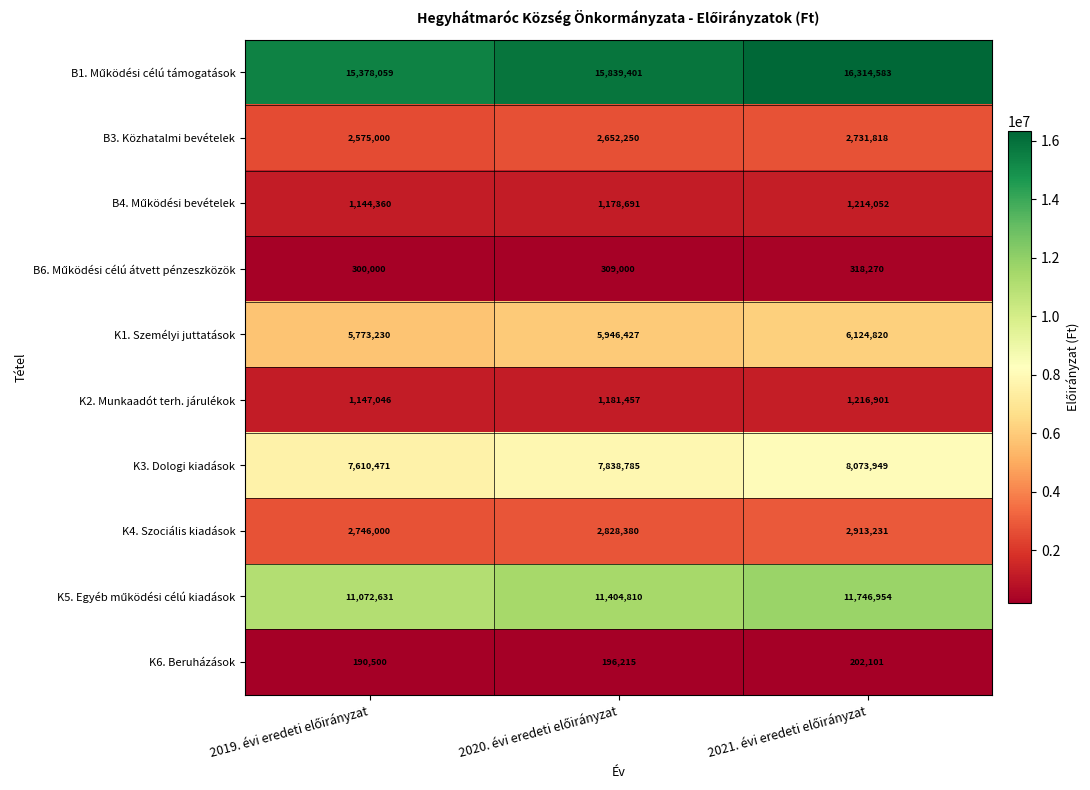

What is the difference between the maximum and minimum values in the K1. Személyi juttatások series?

351590